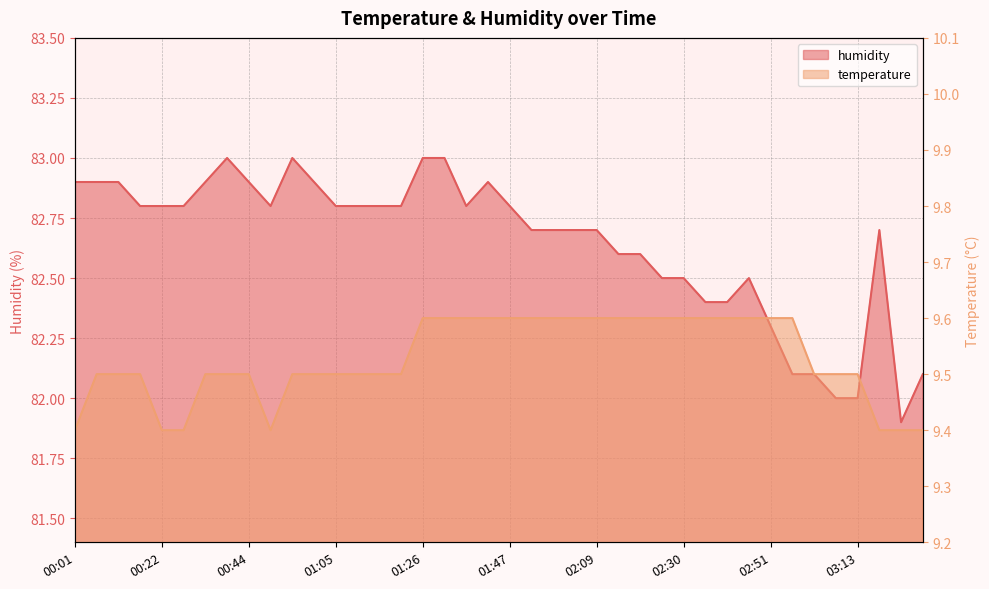

Between 00:06 and 01:21, which is larger?

00:06